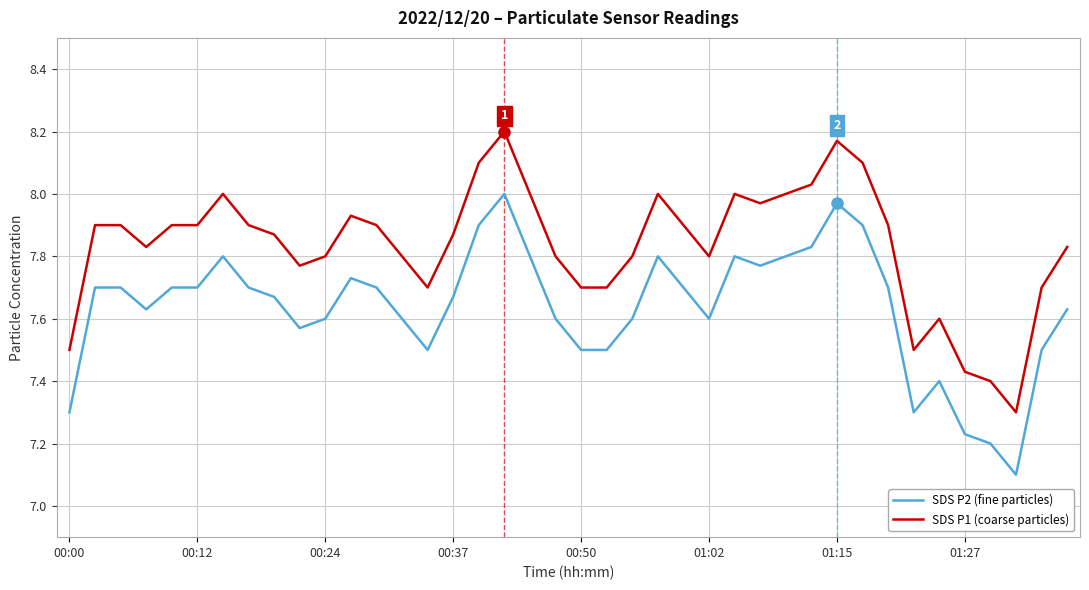

What is the difference between the maximum and minimum values in the SDS P2 (fine particles) series?

0.9